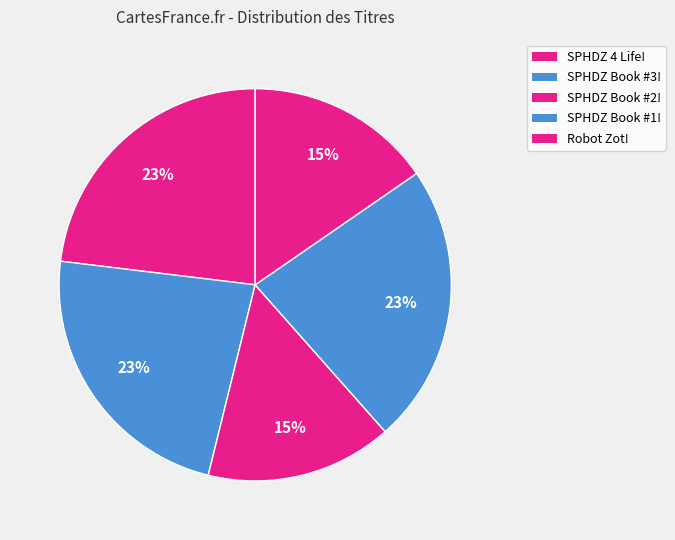

What is the smallest slice in the pie chart?

SPHDZ Book #2!